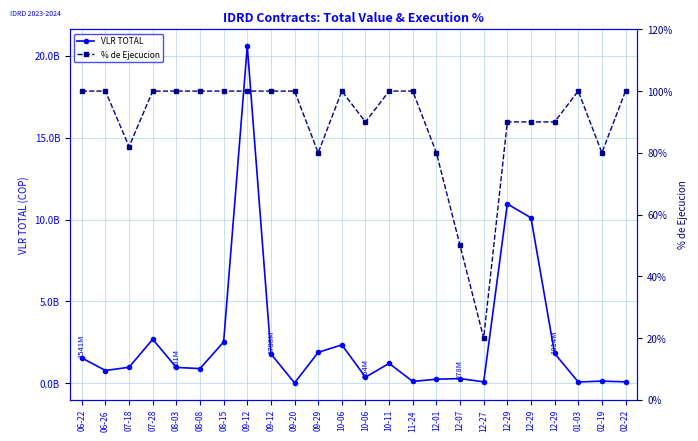

What is the approximate value of % de Ejecucion at 01-03?

1.0